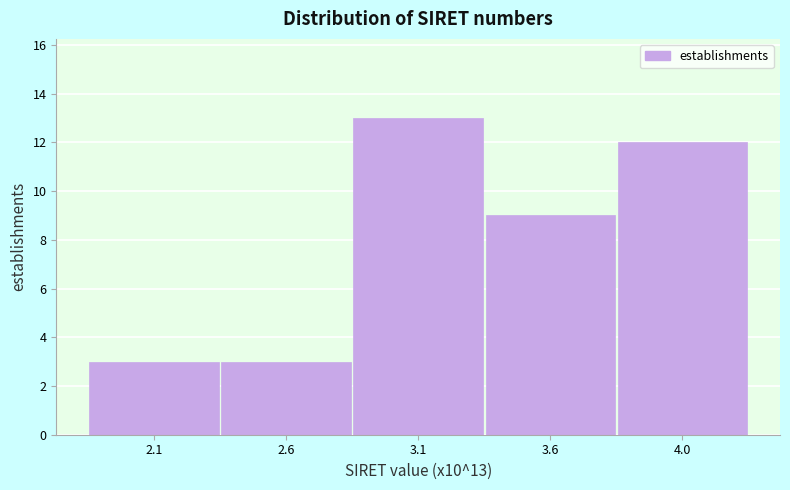

Reading left to right, extract all data points from this chart.

3	3	13	9	12